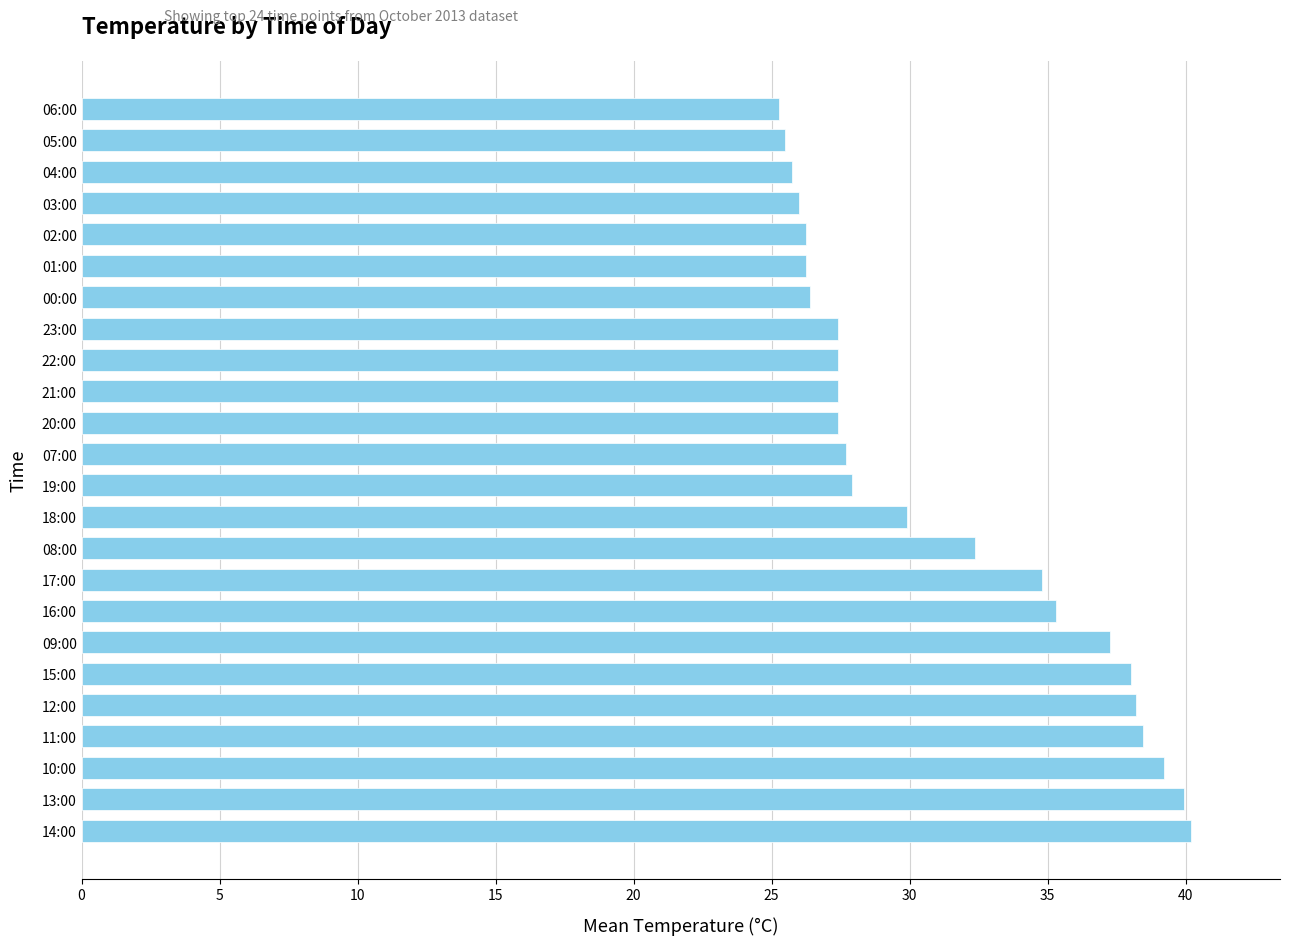

Where is the data nearest to the value 32?

08:00